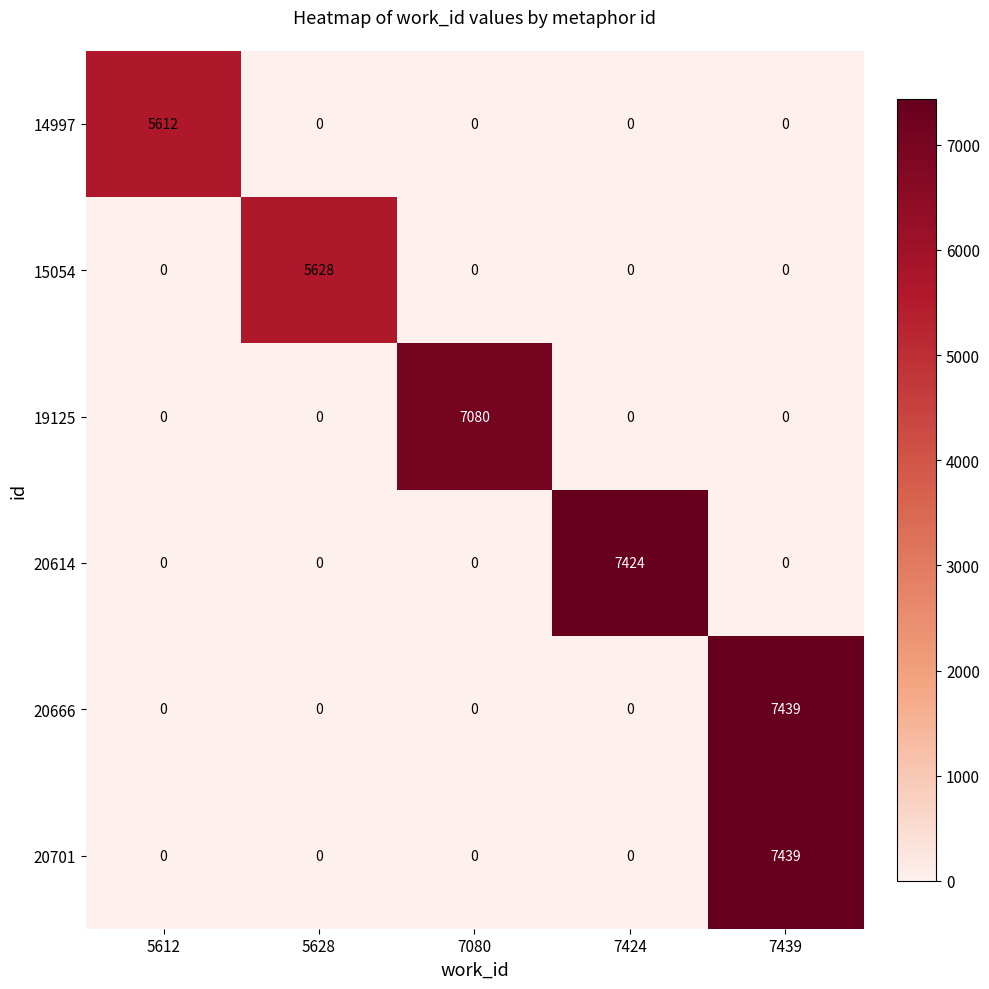

What is the highest value of the 15054 series?

5628